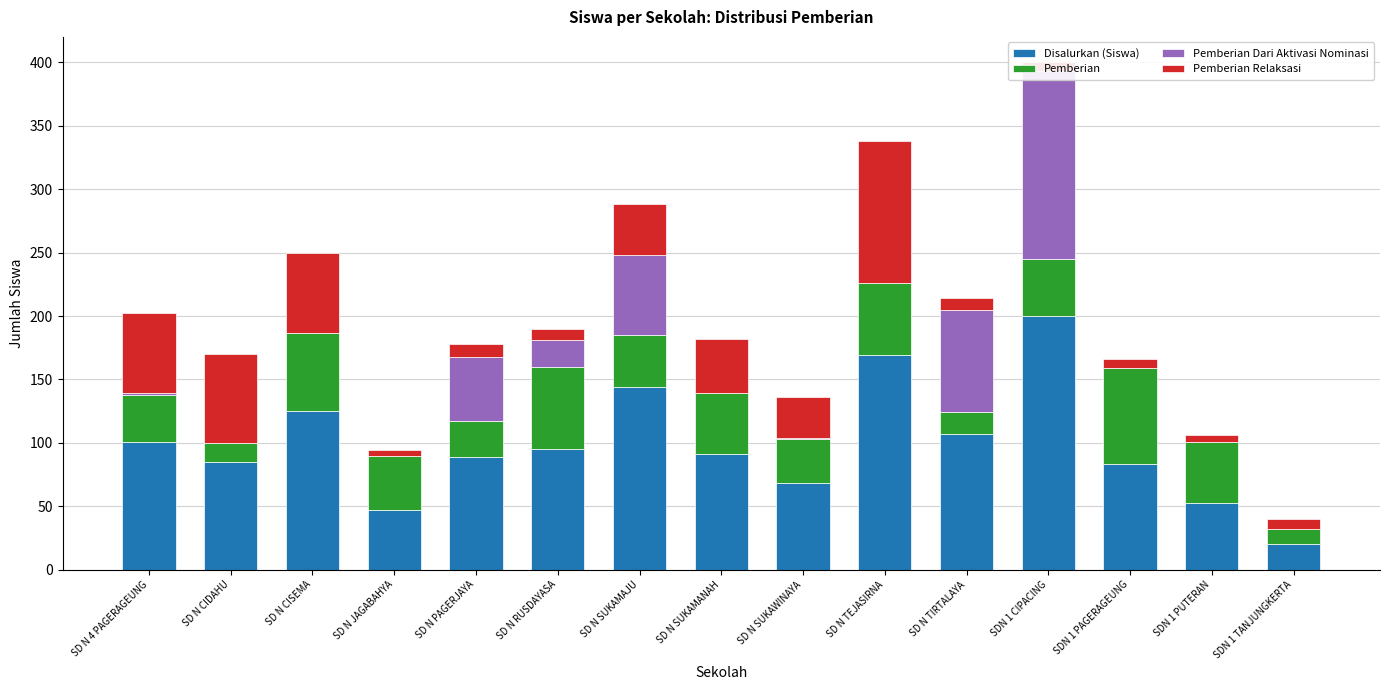

What are all the series names shown in the legend?

Disalurkan (Siswa), Pemberian, Pemberian Dari Aktivasi Nominasi, Pemberian Relaksasi